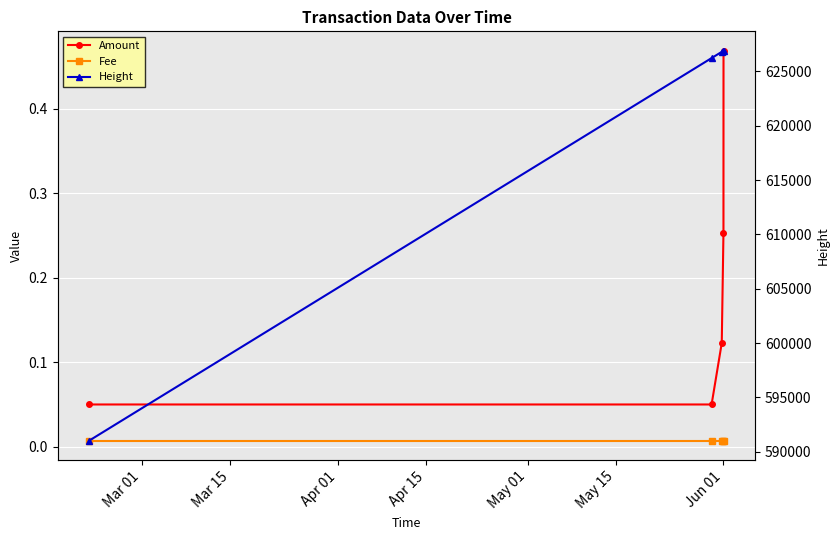

List the labels in order of Amount value, smallest first.

Mar 01, Mar 15, Apr 01, Apr 15, May 01